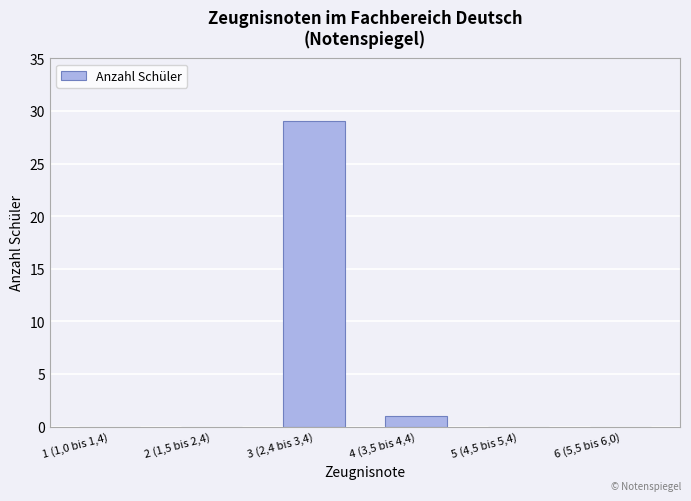

What is the change in value from 3 (2,4 bis 3,4) to 5 (4,5 bis 5,4)?

-29